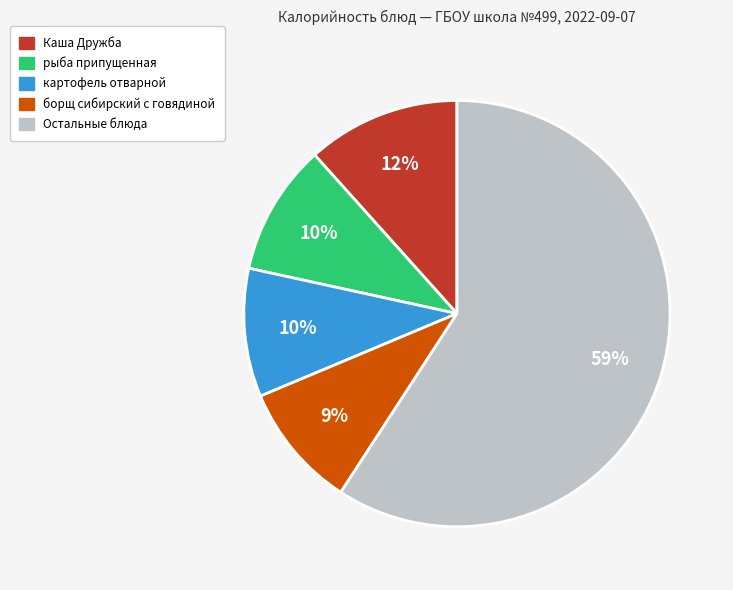

To the nearest percent, what is the average slice percentage?

20%